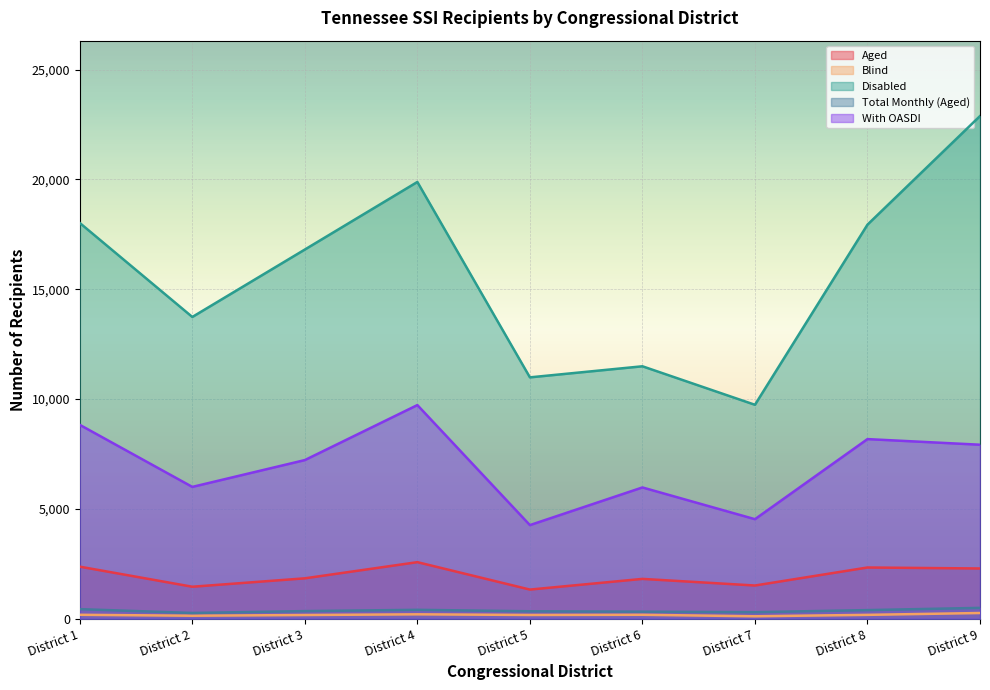

Which series has the widest spread of values?

Disabled